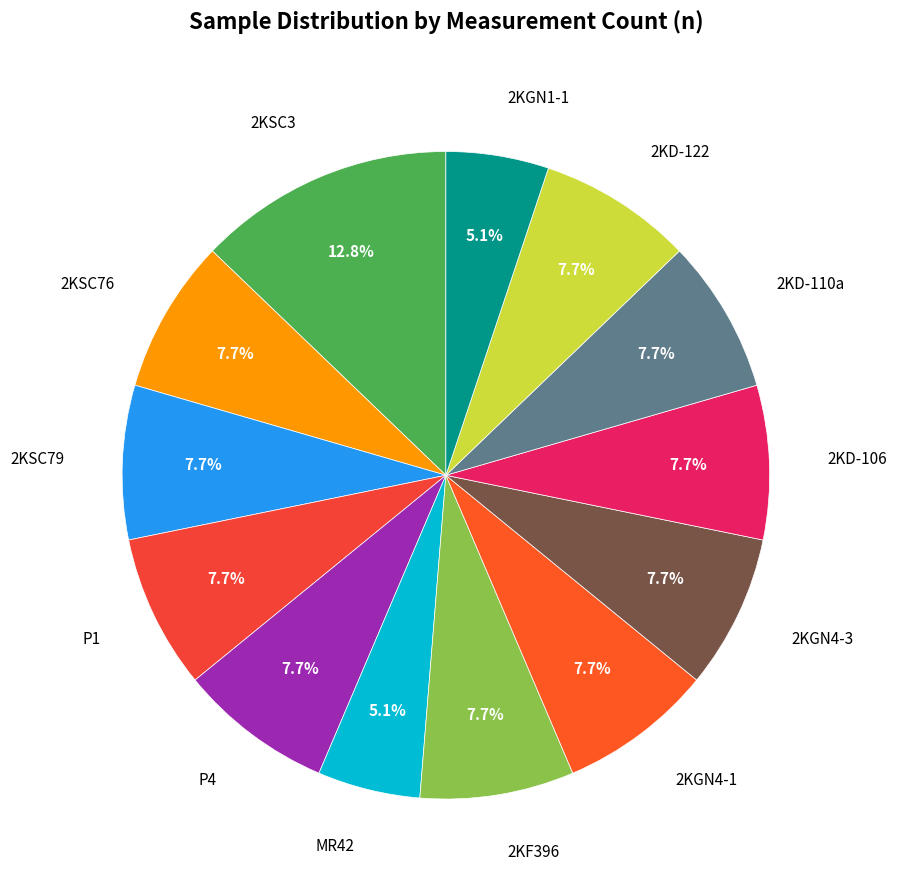

Combined, do MR42 and 2KSC79 account for over 50%?

No